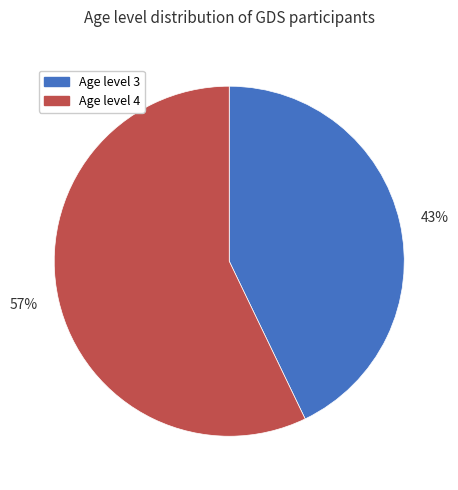

Which slice is the smallest?

43%